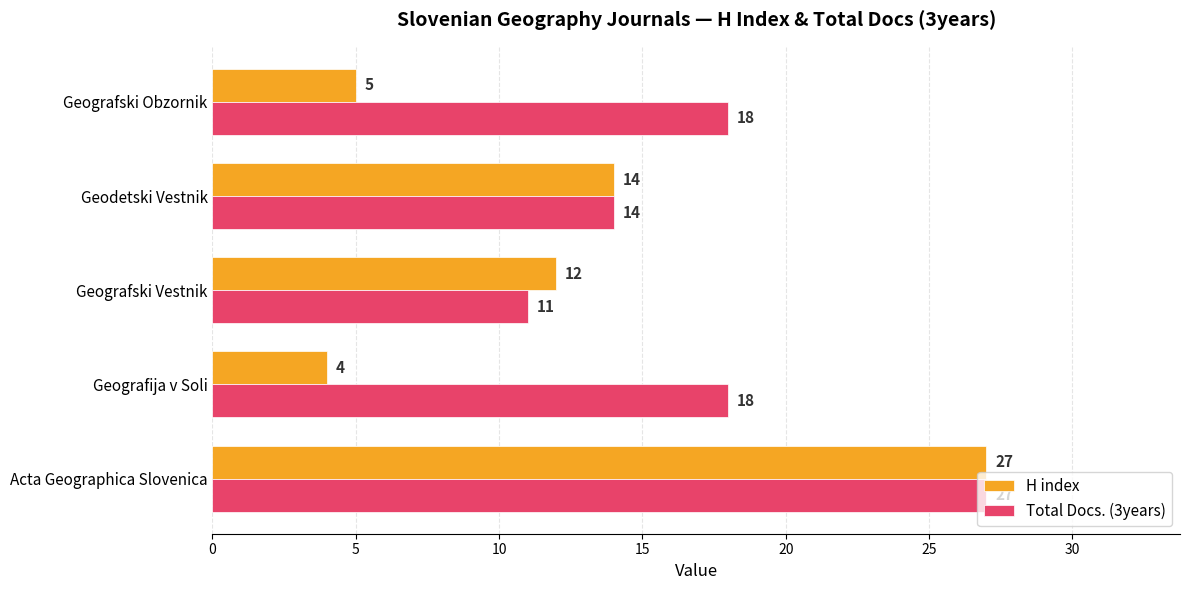

What is the difference between the highest and lowest values at Geografski Obzornik?

13